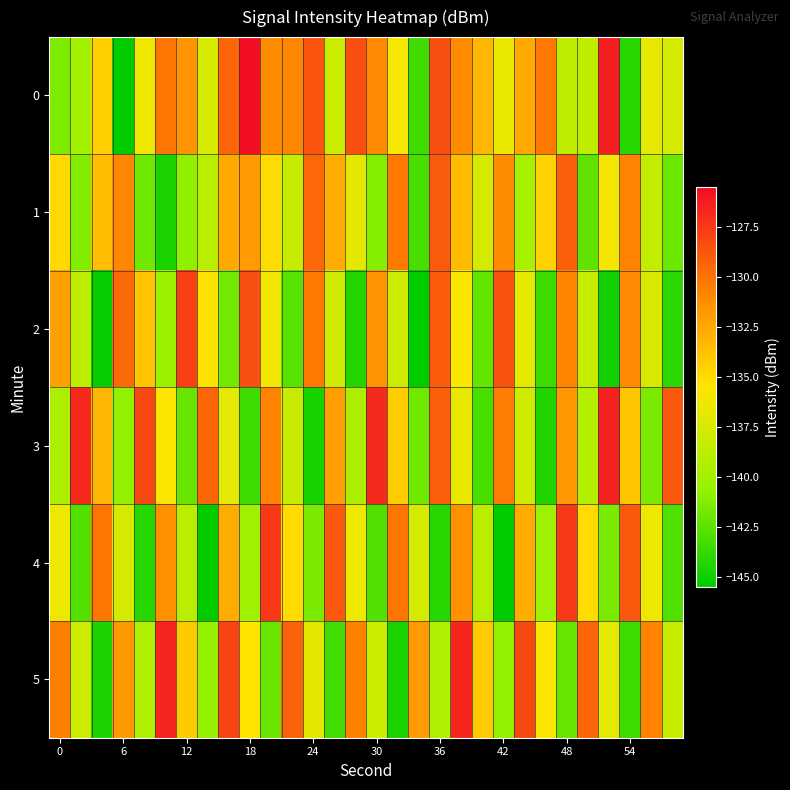

What is the minimum value shown in the chart?

-145.5